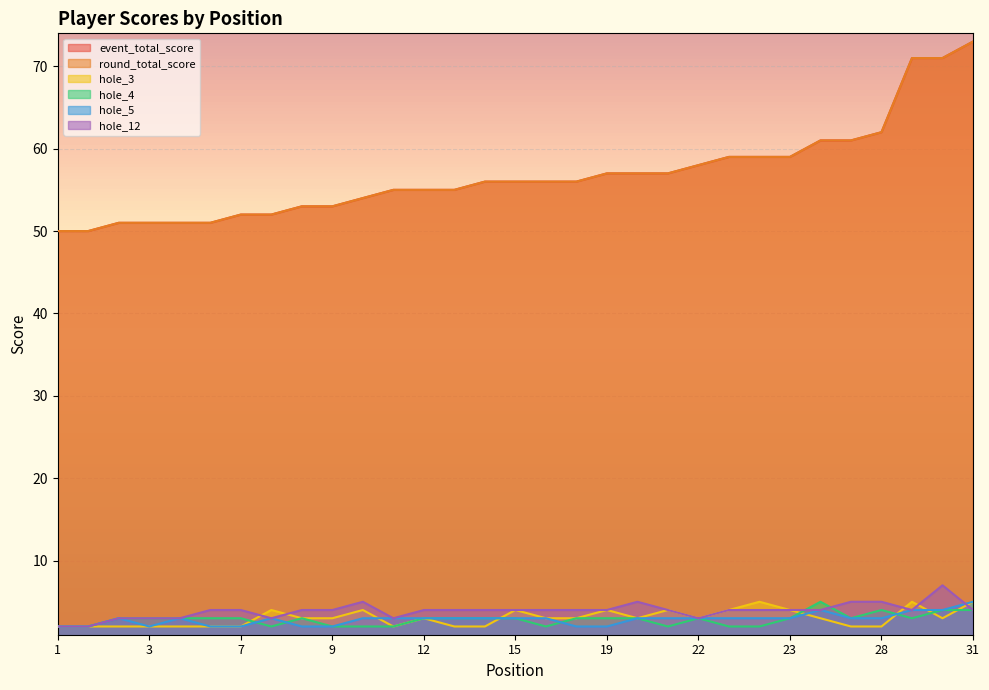

What is the total value across all series at 26?

138